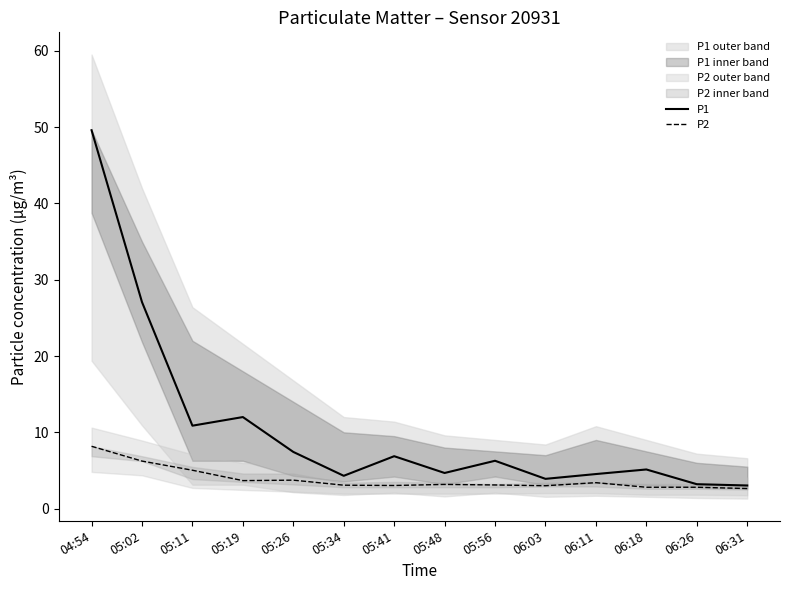

Is the value of P2 at 05:41 greater than the value of P1 at 06:03?

No